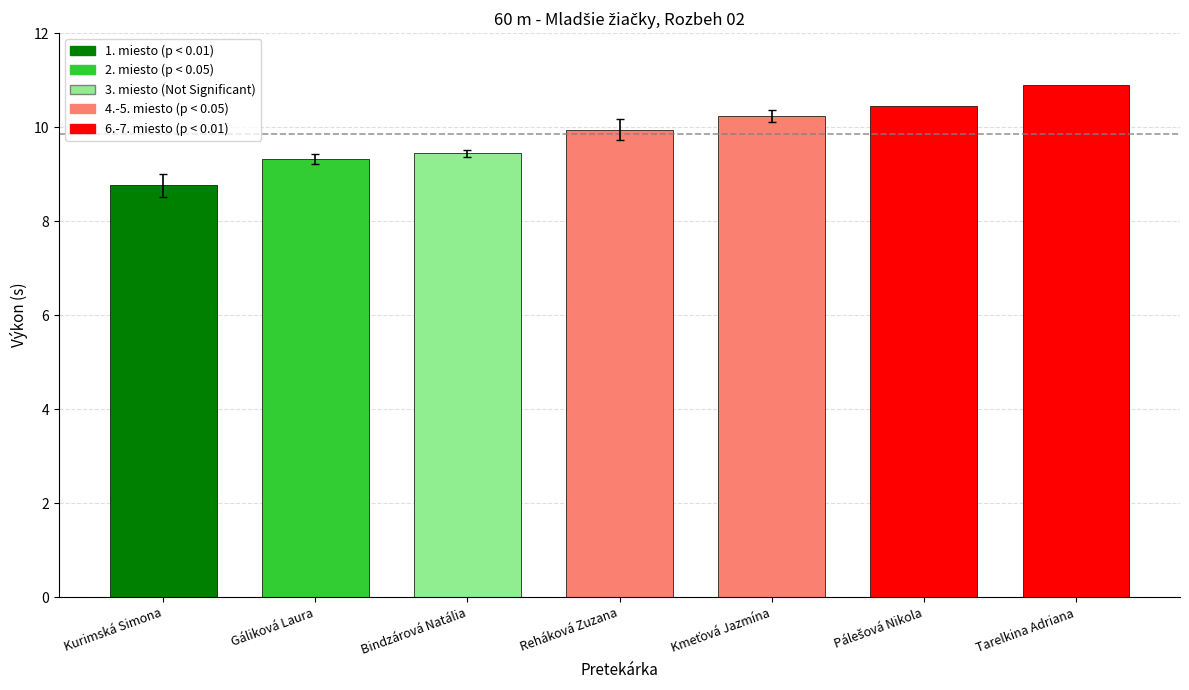

What is the value of the 6th bar from the left?

10.4